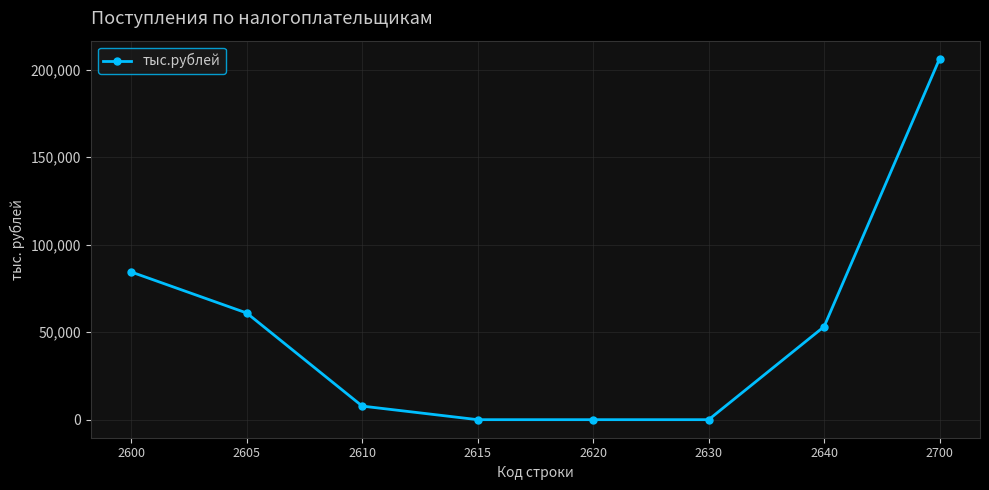

Is it true that the value at 2610 is 7757?

True